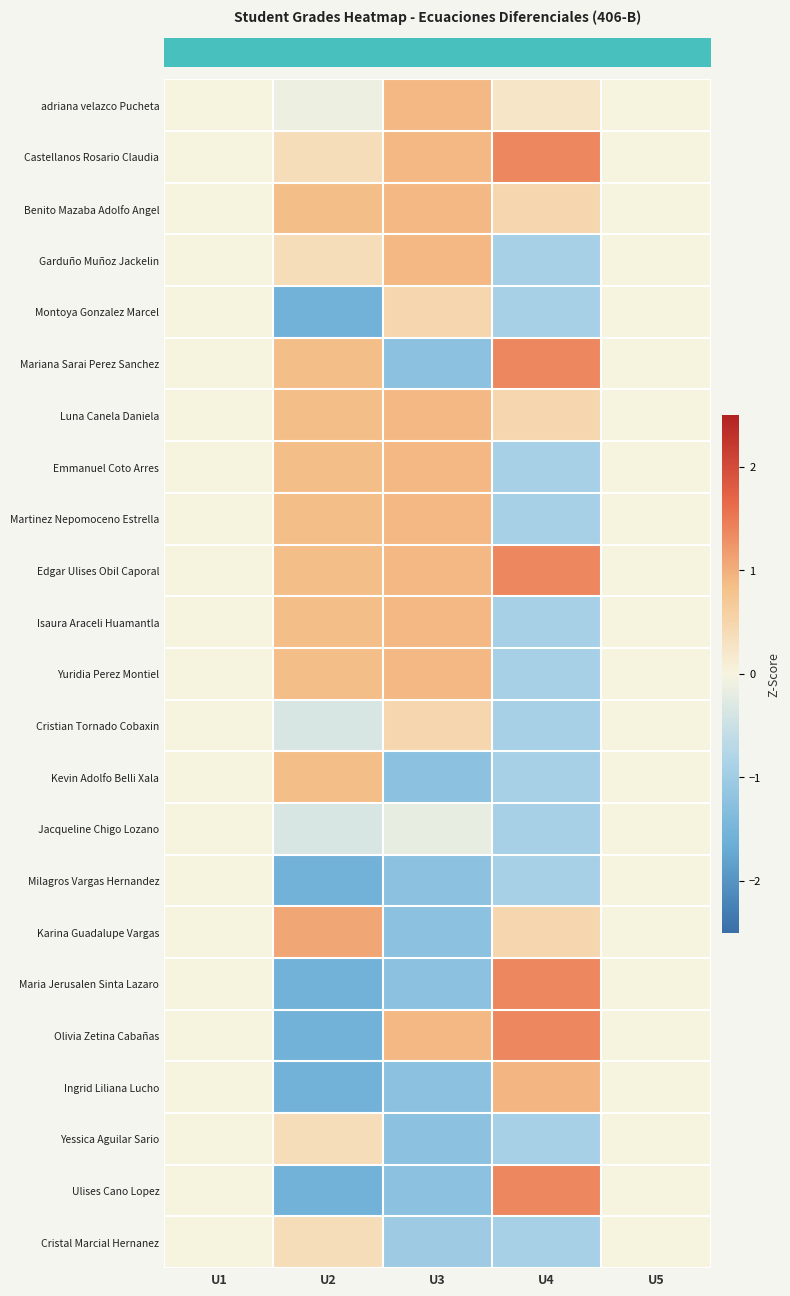

What is the minimum value shown in the chart?

-1.6